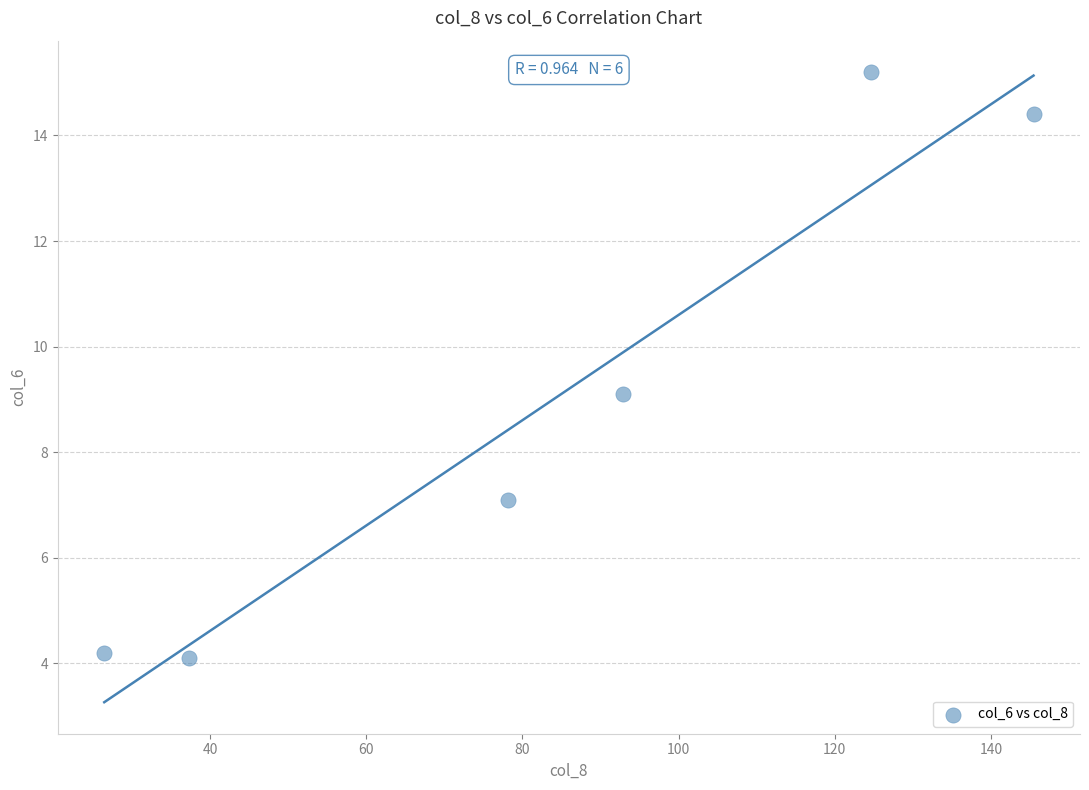

What is the average X value?

84.1